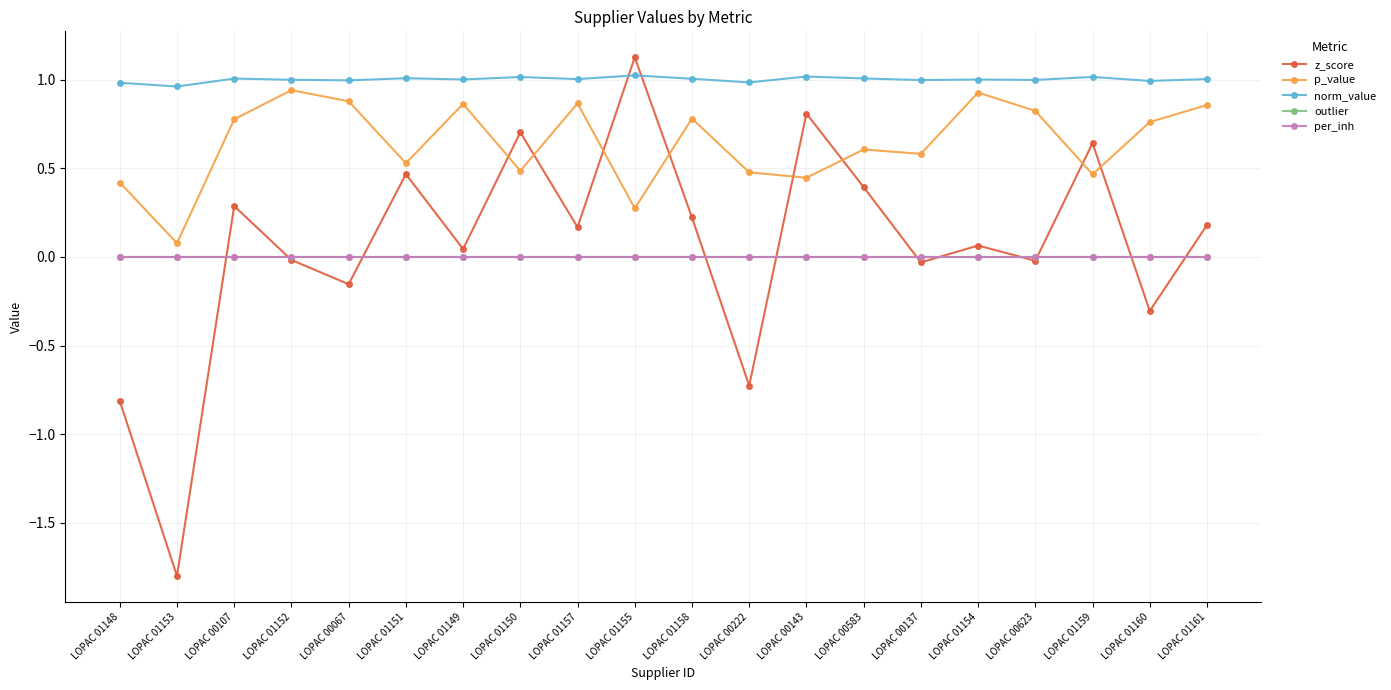

Does the chart have visible grid lines?

Yes